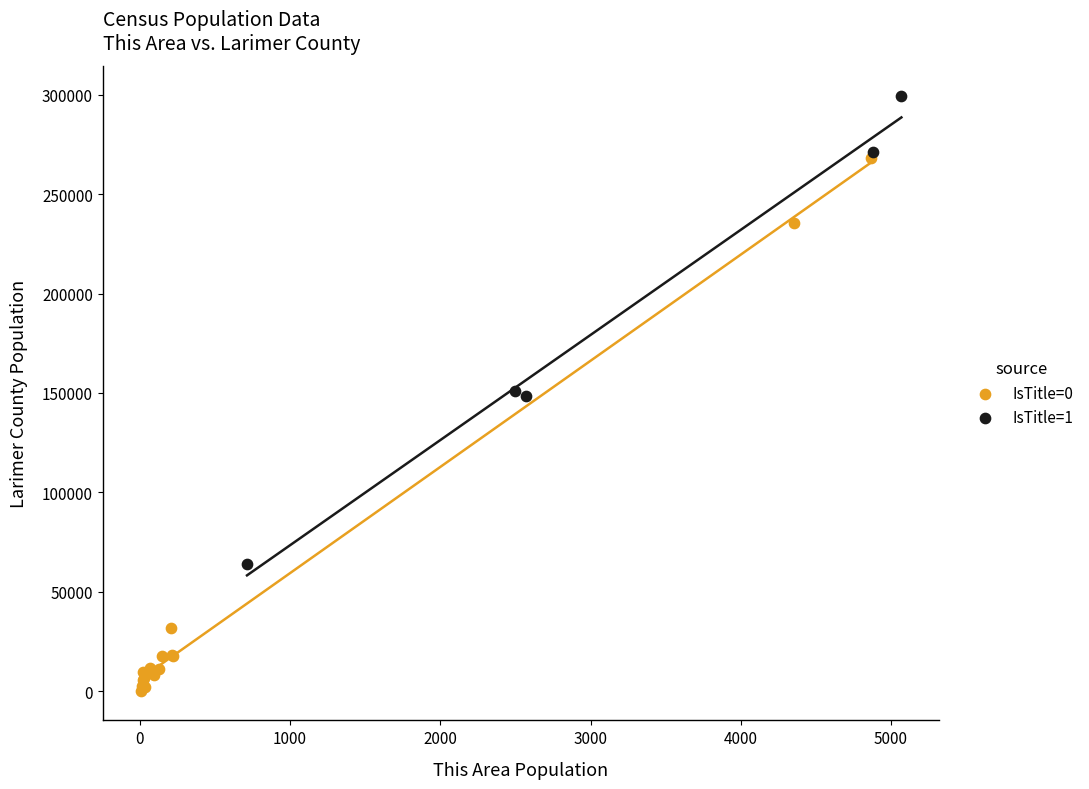

Which series contains the highest Y value?

IsTitle=1